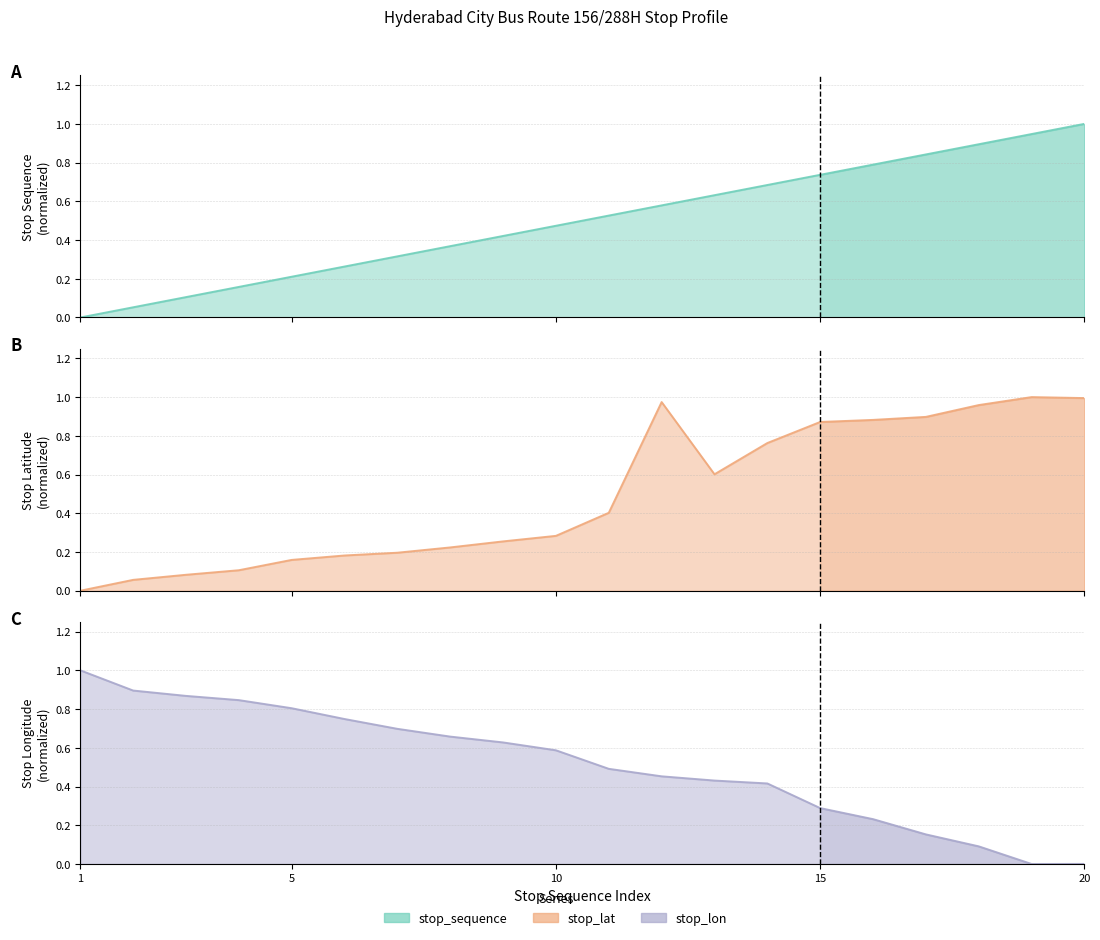

Reading left to right, transcribe all the data shown in this chart.

stop_sequence: 0.0	0.1	0.1	0.2	0.2	0.3	0.3	0.4	0.4	0.5	0.5	0.6	0.6	0.7	0.7	0.8	0.8	0.9	0.9	1.0
stop_lat: 0.0	0.1	0.1	0.1	0.2	0.2	0.2	0.2	0.3	0.3	0.4	1.0	0.6	0.8	0.9	0.9	0.9	1.0	1.0	1.0
stop_lon: 1.0	0.9	0.9	0.8	0.8	0.7	0.7	0.7	0.6	0.6	0.5	0.5	0.4	0.4	0.3	0.2	0.2	0.1	0.0	0.0